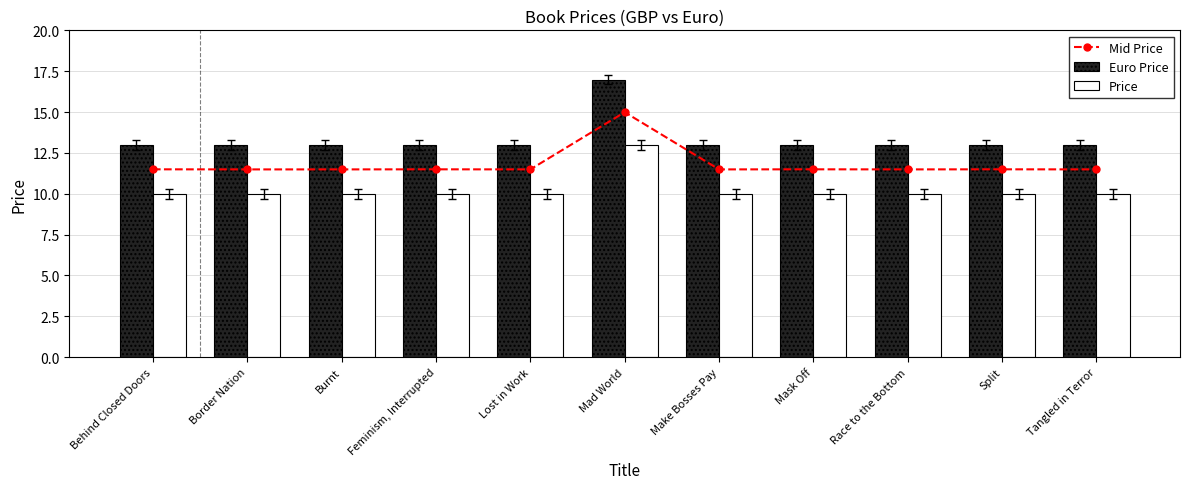

What is the label of the 6th bar from the left?

Mad World